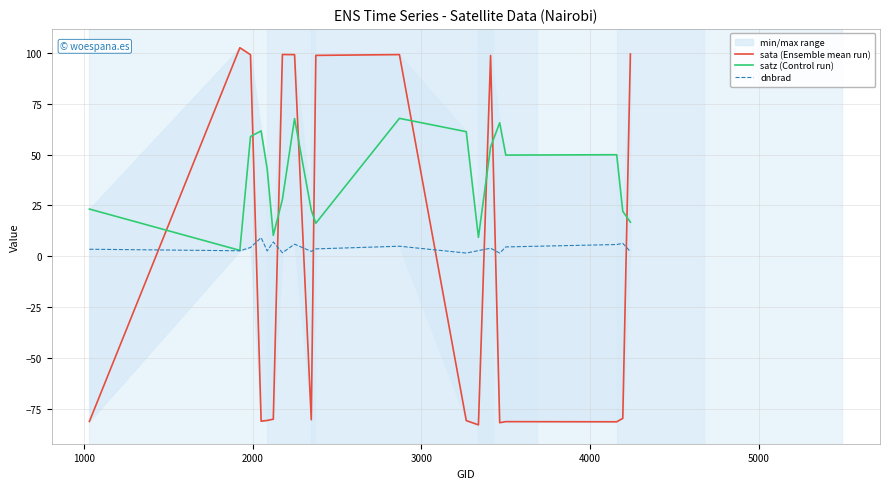

How many lines are shown in the chart?

3